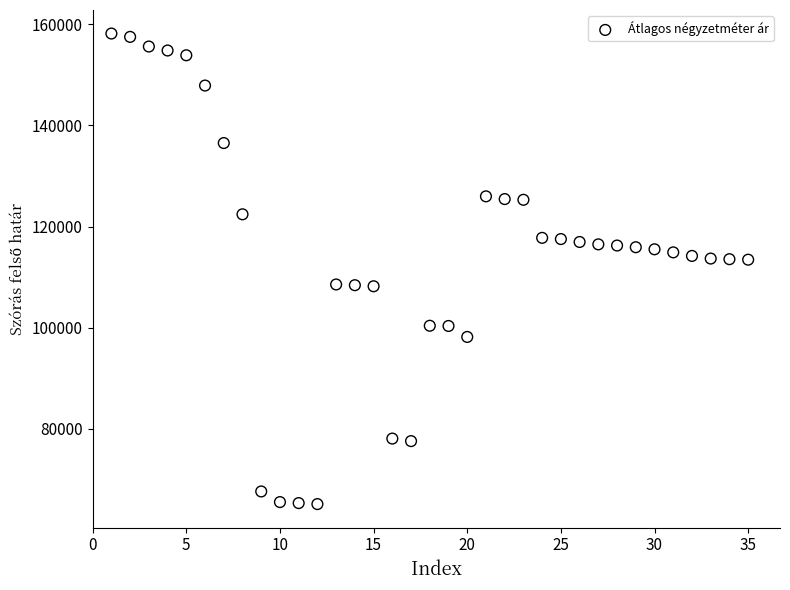

What is the range of Y values (max minus min)?

93076